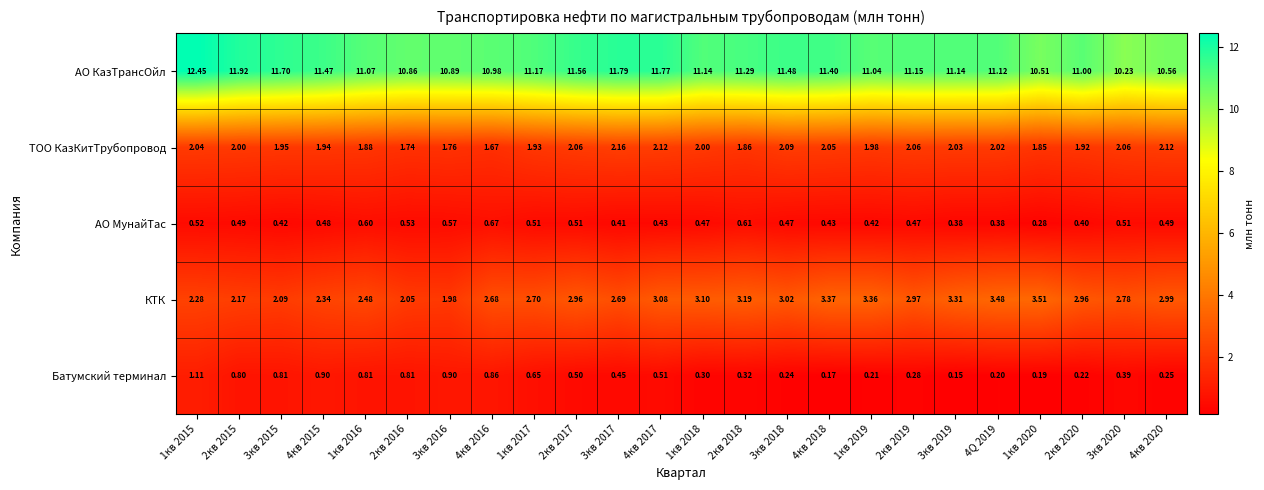

Which series has the largest total across all categories?

АО КазТрансОйл